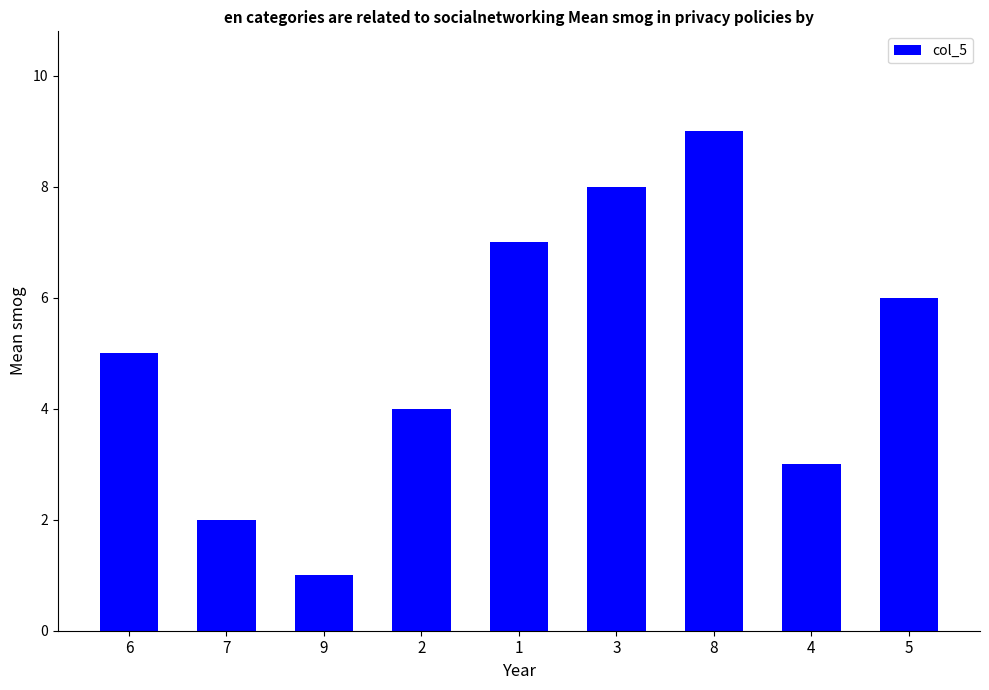

What is the sum of the values at 6 and 7?

7